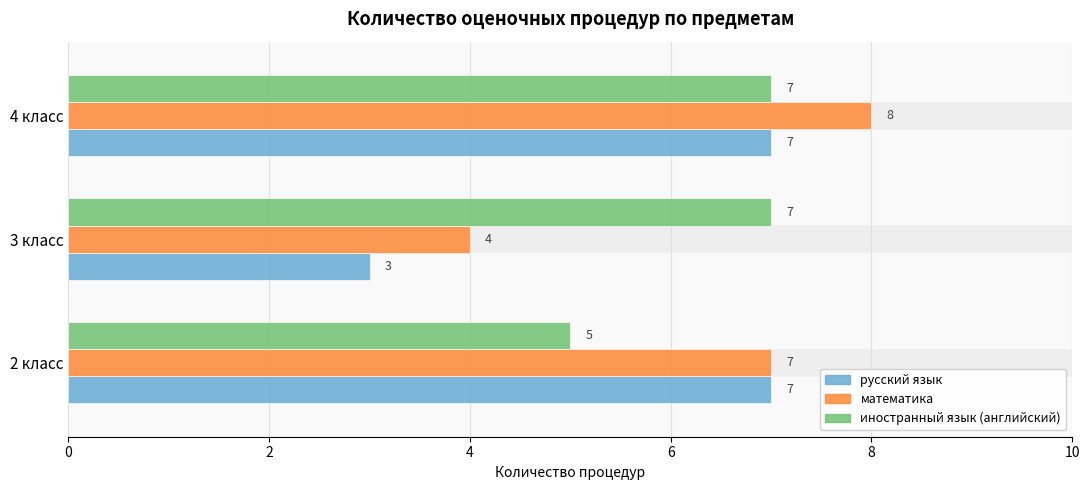

True or false: математика has a value of 4 at 3 класс.

True